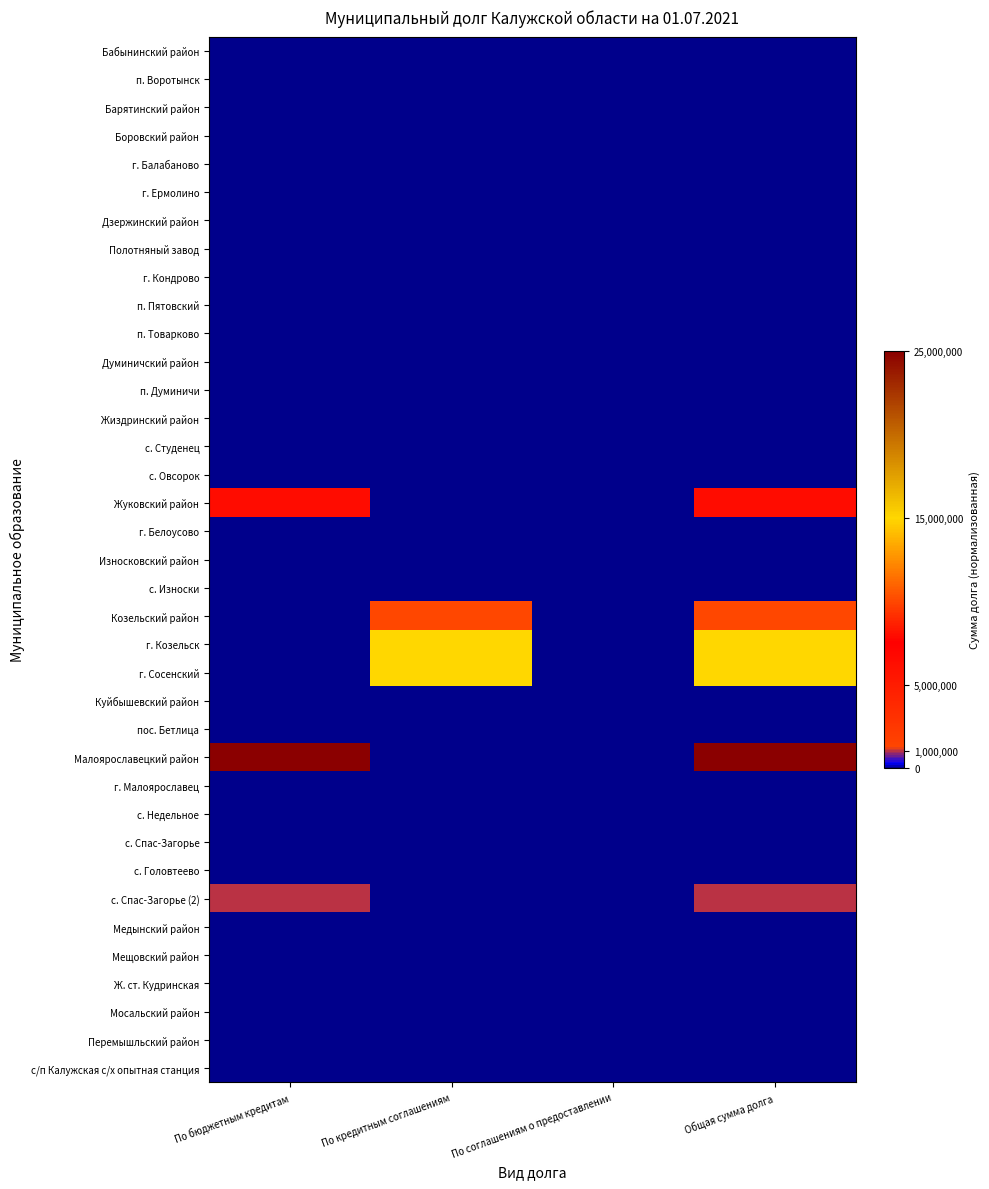

Reading left to right, extract all data points from this chart.

Бабынинский район: По бюджетным кредитам=0.0	По кредитным соглашениям=0.0	По соглашениям о предоставлении=0.0	Общая сумма долга=0.0
п. Воротынск: По бюджетным кредитам=0.0	По кредитным соглашениям=0.0	По соглашениям о предоставлении=0.0	Общая сумма долга=0.0
Барятинский район: По бюджетным кредитам=0.0	По кредитным соглашениям=0.0	По соглашениям о предоставлении=0.0	Общая сумма долга=0.0
Боровский район: По бюджетным кредитам=0.0	По кредитным соглашениям=0.0	По соглашениям о предоставлении=0.0	Общая сумма долга=0.0
г. Балабаново: По бюджетным кредитам=0.0	По кредитным соглашениям=0.0	По соглашениям о предоставлении=0.0	Общая сумма долга=0.0
г. Ермолино: По бюджетным кредитам=0.0	По кредитным соглашениям=0.0	По соглашениям о предоставлении=0.0	Общая сумма долга=0.0
Дзержинский район: По бюджетным кредитам=0.0	По кредитным соглашениям=0.0	По соглашениям о предоставлении=0.0	Общая сумма долга=0.0
Полотняный завод: По бюджетным кредитам=0.0	По кредитным соглашениям=0.0	По соглашениям о предоставлении=0.0	Общая сумма долга=0.0
г. Кондрово: По бюджетным кредитам=0.0	По кредитным соглашениям=0.0	По соглашениям о предоставлении=0.0	Общая сумма долга=0.0
п. Пятовский: По бюджетным кредитам=0.0	По кредитным соглашениям=0.0	По соглашениям о предоставлении=0.0	Общая сумма долга=0.0
п. Товарково: По бюджетным кредитам=0.0	По кредитным соглашениям=0.0	По соглашениям о предоставлении=0.0	Общая сумма долга=0.0
Думиничский район: По бюджетным кредитам=0.0	По кредитным соглашениям=0.0	По соглашениям о предоставлении=0.0	Общая сумма долга=0.0
п. Думиничи: По бюджетным кредитам=0.0	По кредитным соглашениям=0.0	По соглашениям о предоставлении=0.0	Общая сумма долга=0.0
Жиздринский район: По бюджетным кредитам=0.0	По кредитным соглашениям=0.0	По соглашениям о предоставлении=0.0	Общая сумма долга=0.0
с. Студенец: По бюджетным кредитам=0.0	По кредитным соглашениям=0.0	По соглашениям о предоставлении=0.0	Общая сумма долга=0.0
с. Овсорок: По бюджетным кредитам=0.0	По кредитным соглашениям=0.0	По соглашениям о предоставлении=0.0	Общая сумма долга=0.0
Жуковский район: По бюджетным кредитам=0.3	По кредитным соглашениям=0.0	По соглашениям о предоставлении=0.0	Общая сумма долга=0.3
г. Белоусово: По бюджетным кредитам=0.0	По кредитным соглашениям=0.0	По соглашениям о предоставлении=0.0	Общая сумма долга=0.0
Износковский район: По бюджетным кредитам=0.0	По кредитным соглашениям=0.0	По соглашениям о предоставлении=0.0	Общая сумма долга=0.0
с. Износки: По бюджетным кредитам=0.0	По кредитным соглашениям=0.0	По соглашениям о предоставлении=0.0	Общая сумма долга=0.0
Козельский район: По бюджетным кредитам=0.0	По кредитным соглашениям=0.4	По соглашениям о предоставлении=0.0	Общая сумма долга=0.4
г. Козельск: По бюджетным кредитам=0.0	По кредитным соглашениям=0.6	По соглашениям о предоставлении=0.0	Общая сумма долга=0.6
г. Сосенский: По бюджетным кредитам=0.0	По кредитным соглашениям=0.6	По соглашениям о предоставлении=0.0	Общая сумма долга=0.6
Куйбышевский район: По бюджетным кредитам=0.0	По кредитным соглашениям=0.0	По соглашениям о предоставлении=0.0	Общая сумма долга=0.0
пос. Бетлица: По бюджетным кредитам=0.0	По кредитным соглашениям=0.0	По соглашениям о предоставлении=0.0	Общая сумма долга=0.0
Малоярославецкий район: По бюджетным кредитам=1.0	По кредитным соглашениям=0.0	По соглашениям о предоставлении=0.0	Общая сумма долга=1.0
г. Малоярославец: По бюджетным кредитам=0.0	По кредитным соглашениям=0.0	По соглашениям о предоставлении=0.0	Общая сумма долга=0.0
с. Недельное: По бюджетным кредитам=0.0	По кредитным соглашениям=0.0	По соглашениям о предоставлении=0.0	Общая сумма долга=0.0
с. Спас-Загорье: По бюджетным кредитам=0.0	По кредитным соглашениям=0.0	По соглашениям о предоставлении=0.0	Общая сумма долга=0.0
с. Головтеево: По бюджетным кредитам=0.0	По кредитным соглашениям=0.0	По соглашениям о предоставлении=0.0	Общая сумма долга=0.0
с. Спас-Загорье (2): По бюджетным кредитам=0.0	По кредитным соглашениям=0.0	По соглашениям о предоставлении=0.0	Общая сумма долга=0.0
Медынский район: По бюджетным кредитам=0.0	По кредитным соглашениям=0.0	По соглашениям о предоставлении=0.0	Общая сумма долга=0.0
Мещовский район: По бюджетным кредитам=0.0	По кредитным соглашениям=0.0	По соглашениям о предоставлении=0.0	Общая сумма долга=0.0
Ж. ст. Кудринская: По бюджетным кредитам=0.0	По кредитным соглашениям=0.0	По соглашениям о предоставлении=0.0	Общая сумма долга=0.0
Мосальский район: По бюджетным кредитам=0.0	По кредитным соглашениям=0.0	По соглашениям о предоставлении=0.0	Общая сумма долга=0.0
Перемышльский район: По бюджетным кредитам=0.0	По кредитным соглашениям=0.0	По соглашениям о предоставлении=0.0	Общая сумма долга=0.0
с/п Калужская с/х опытная станция: По бюджетным кредитам=0.0	По кредитным соглашениям=0.0	По соглашениям о предоставлении=0.0	Общая сумма долга=0.0